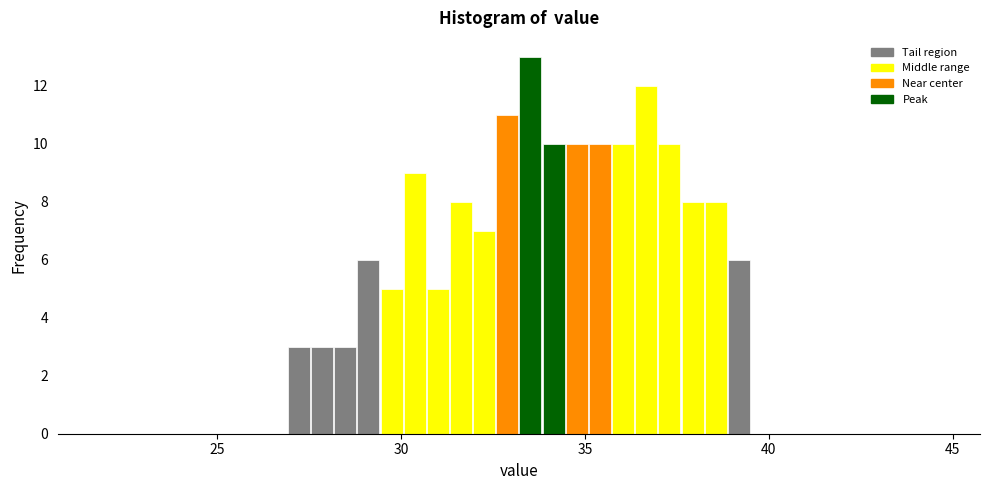

Around what value on the x-axis is the tallest bar? Give the approximate position of its centre, as read against the axis.

33.5